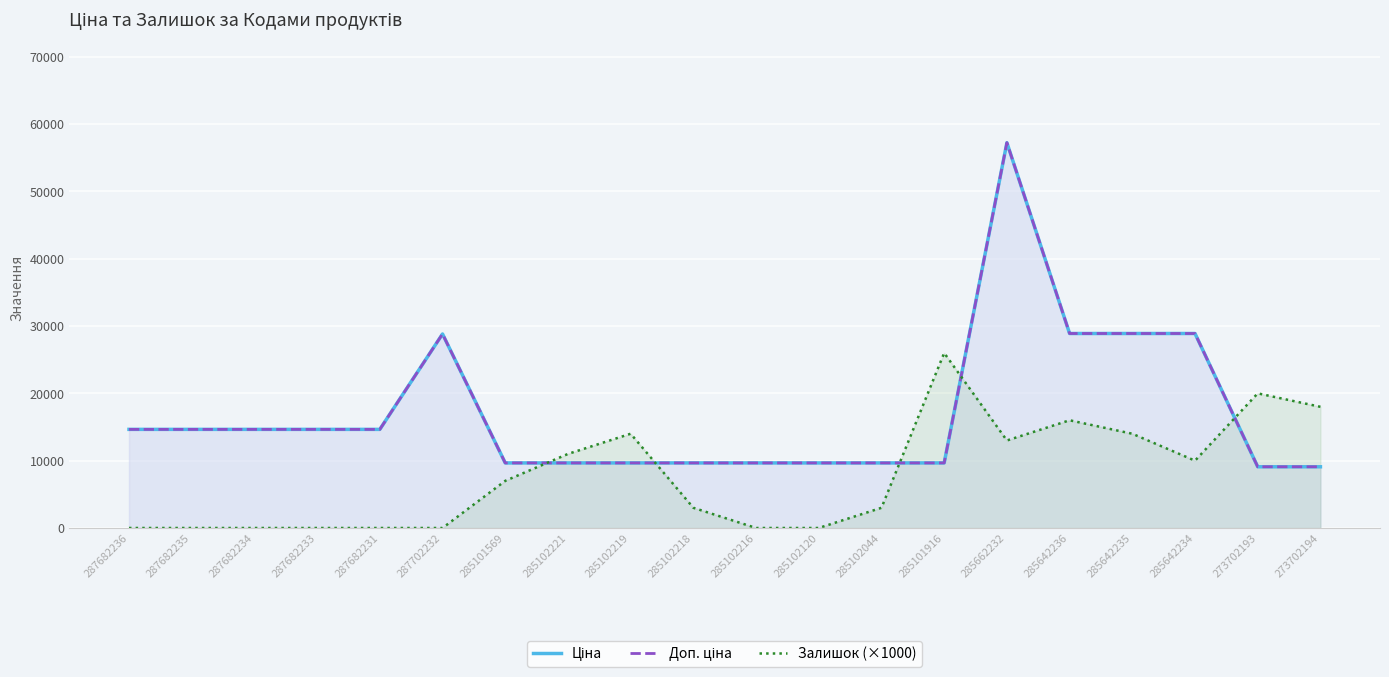

At which category is the sum across all series the highest?

285662232